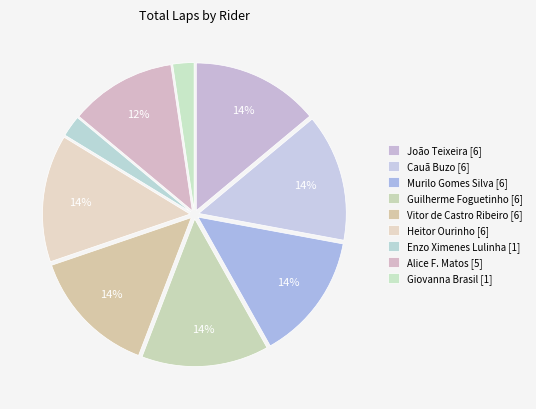

How many segments does this pie chart have?

9